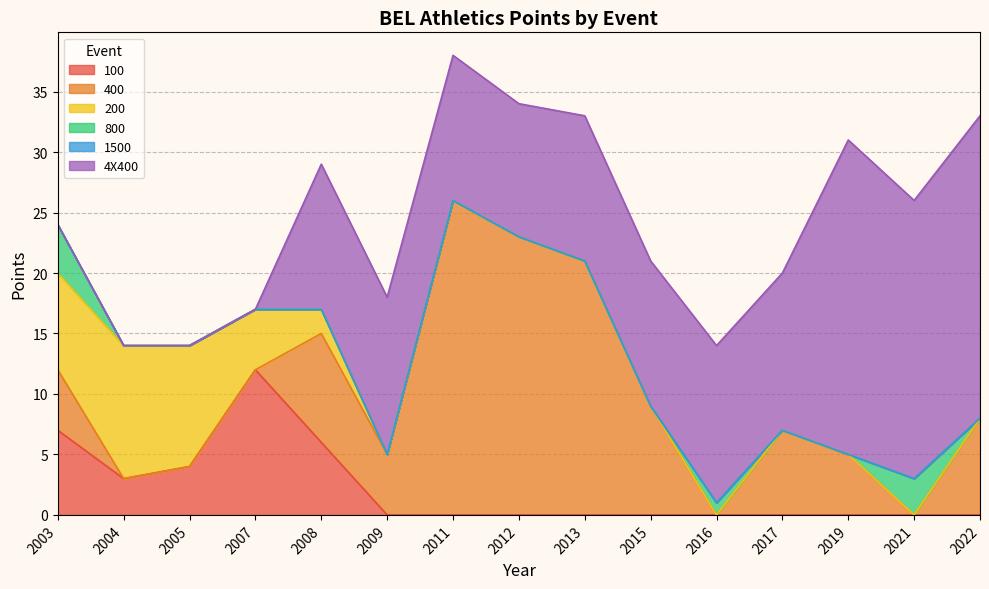

Between 2021 and 2003, which is larger?

2003